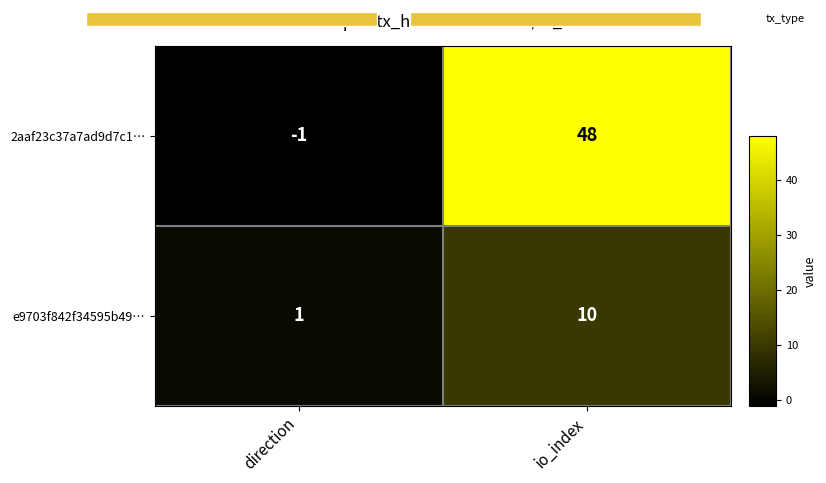

At which category is the sum across all series the highest?

io_index